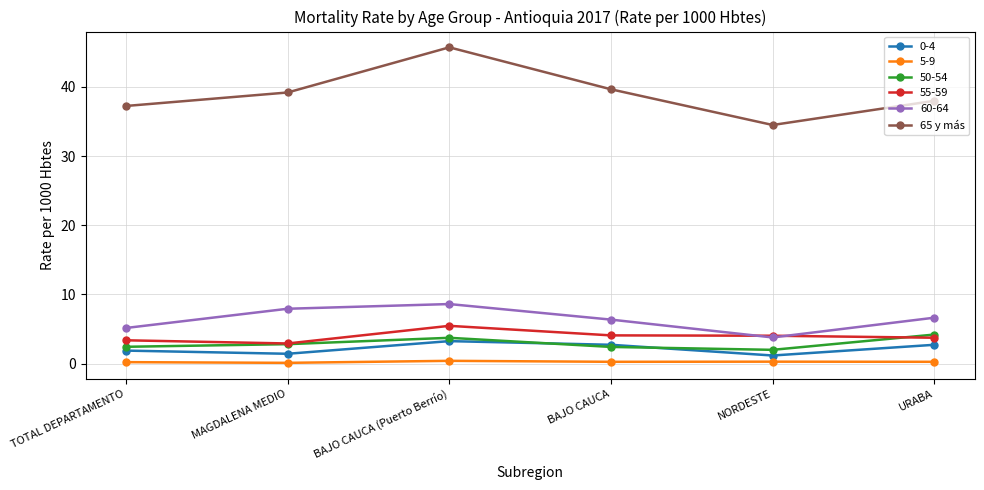

Does the chart display data point markers on the line(s)?

Yes